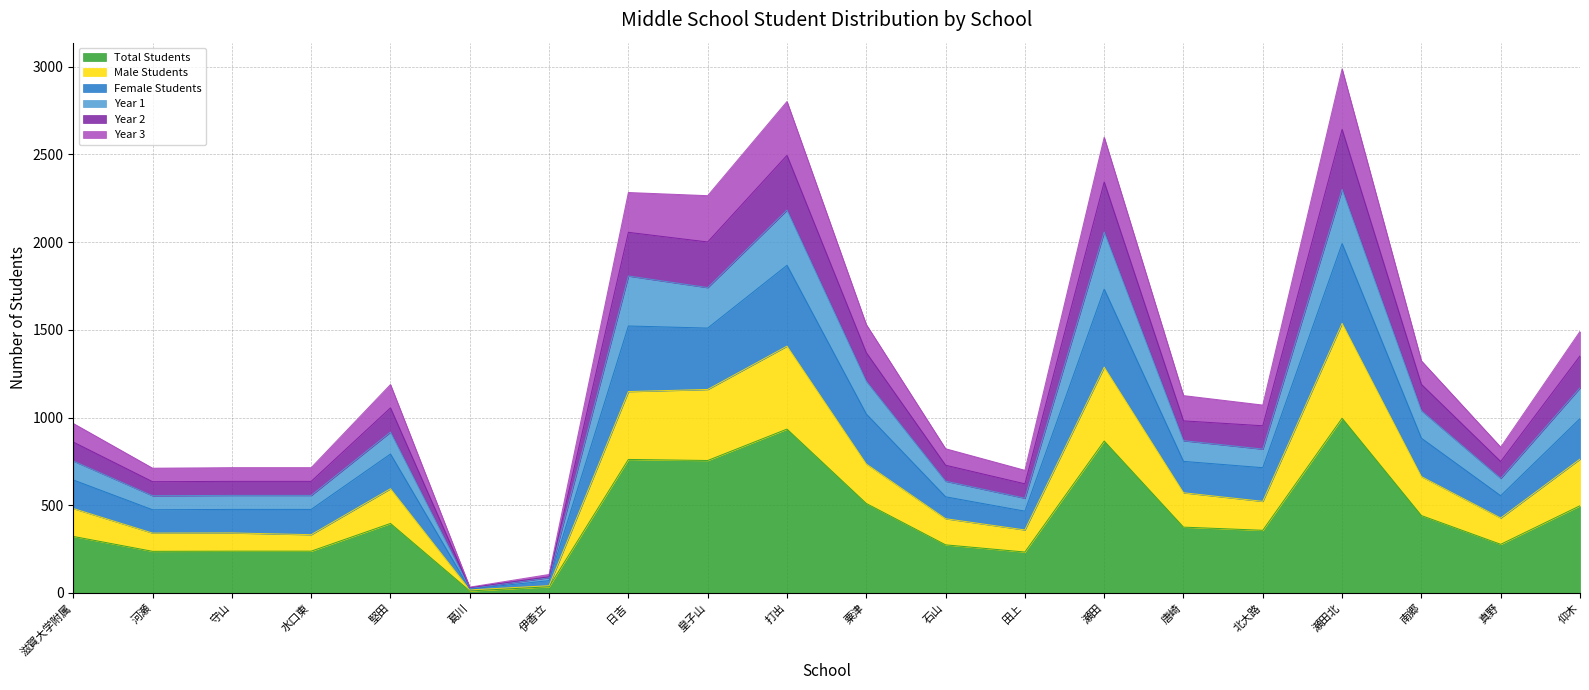

Is it true that Total Students equals 1384 at 打出?

False